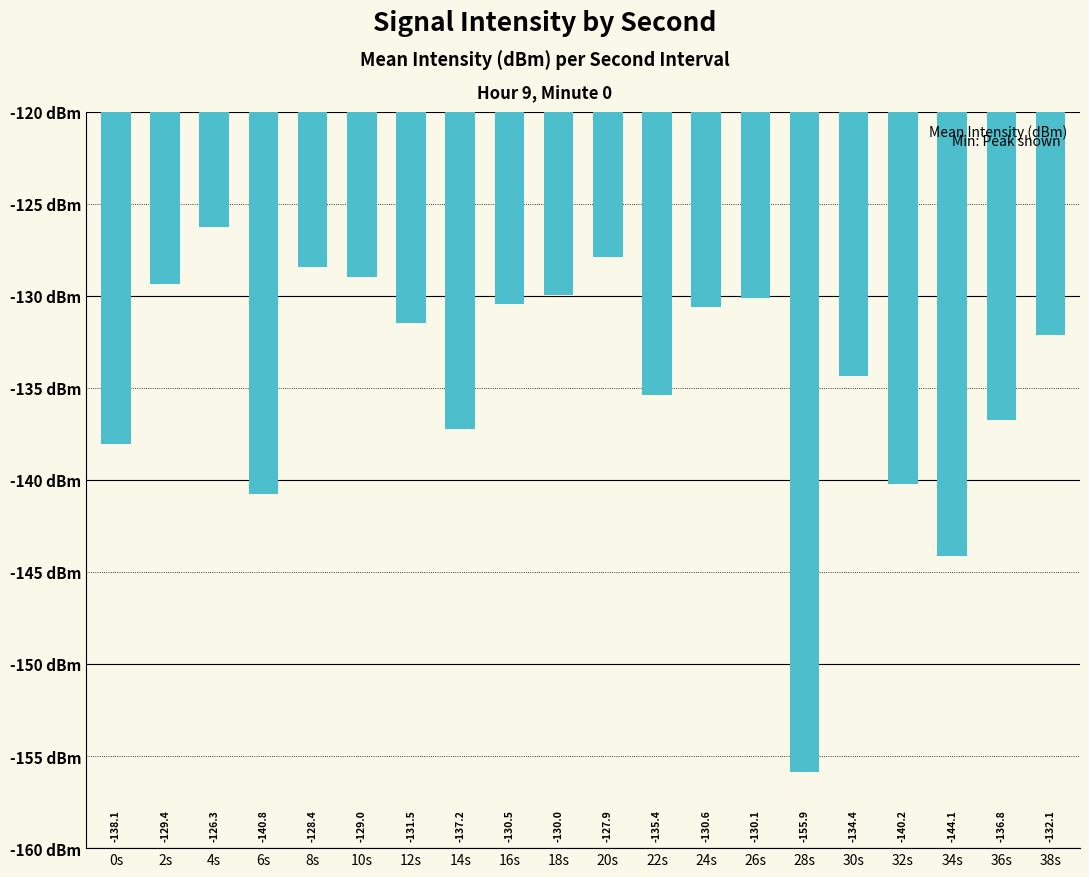

Rank the categories by value from lowest to highest.

28s, 34s, 6s, 32s, 0s, 14s, 36s, 22s, 30s, 38s, 12s, 24s, 16s, 26s, 18s, 2s, 10s, 8s, 20s, 4s